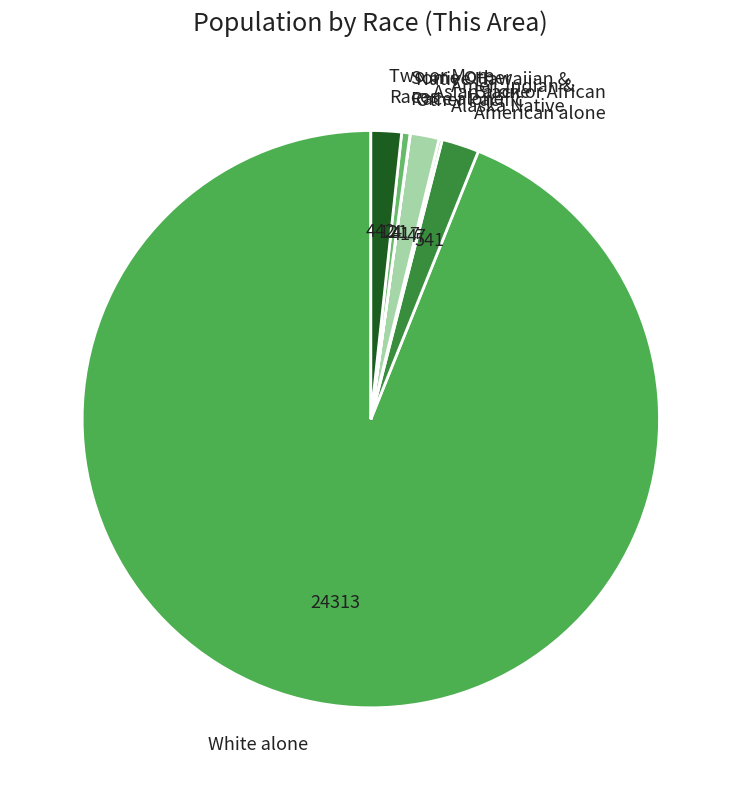

Which category accounts for the majority?

White alone